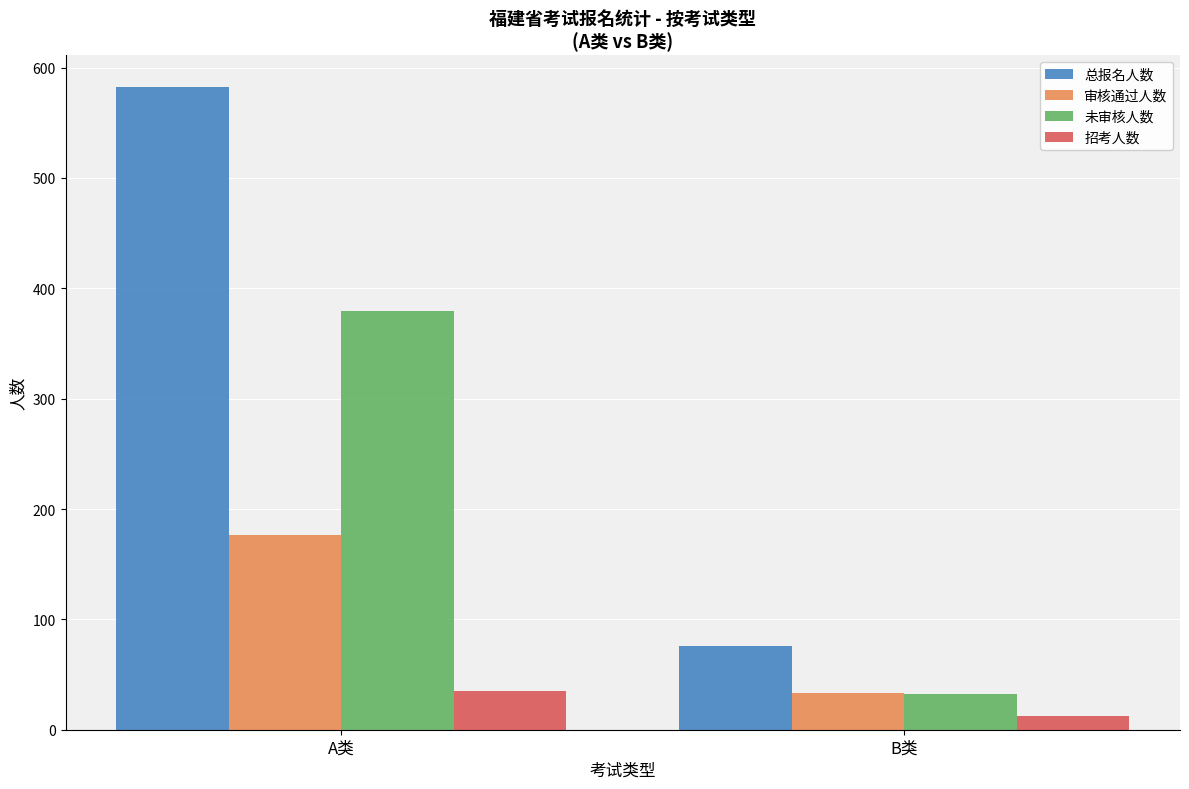

The 总报名人数 series shows 76 at B类. True or false?

True